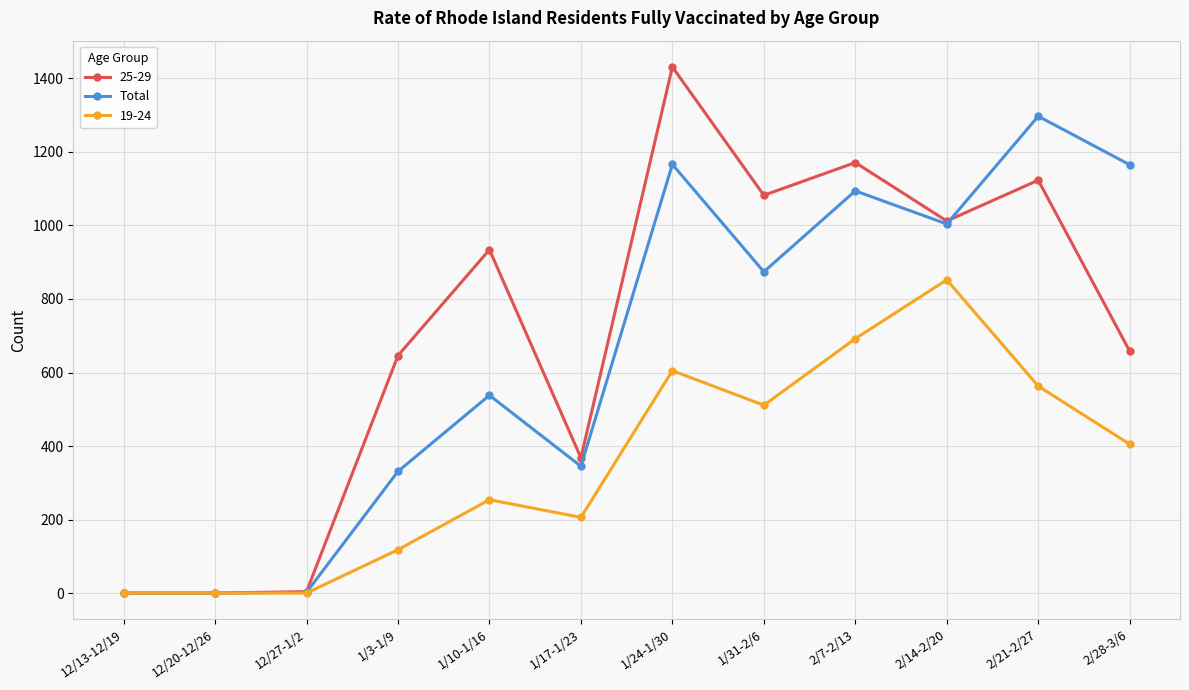

Rank the series by their maximum value, from highest to lowest.

25-29, Total, 19-24